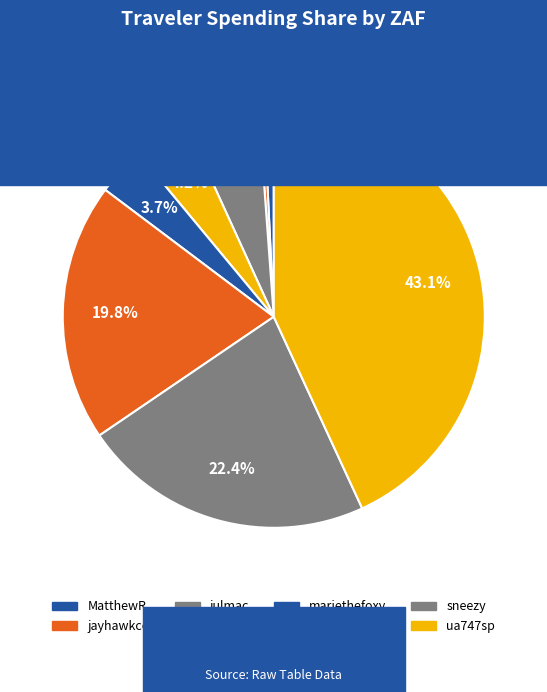

To the nearest percent, what percentage of the pie is sneezy?

22%